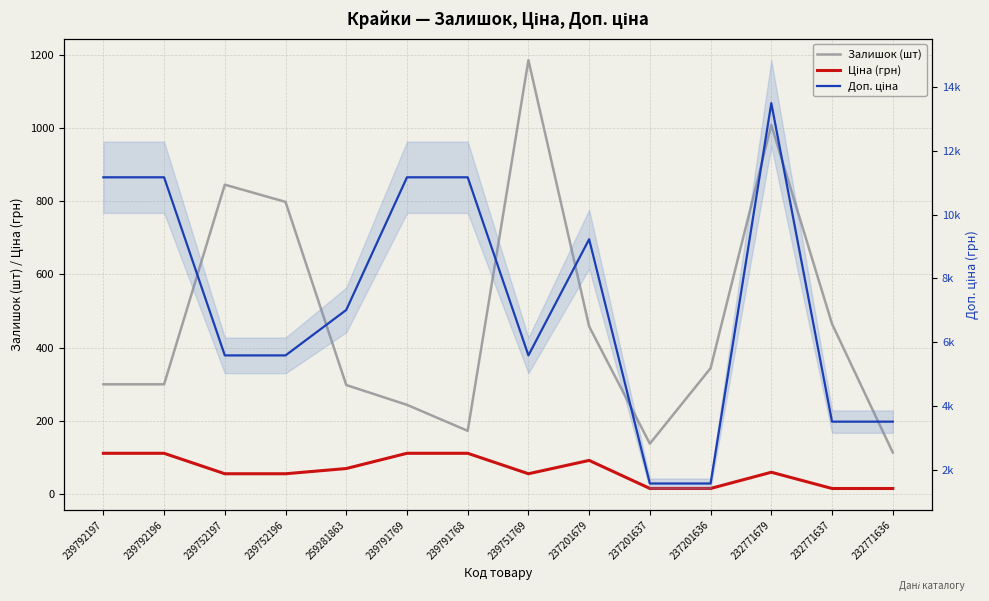

What is the total value across all series at 237201637?

1722.7